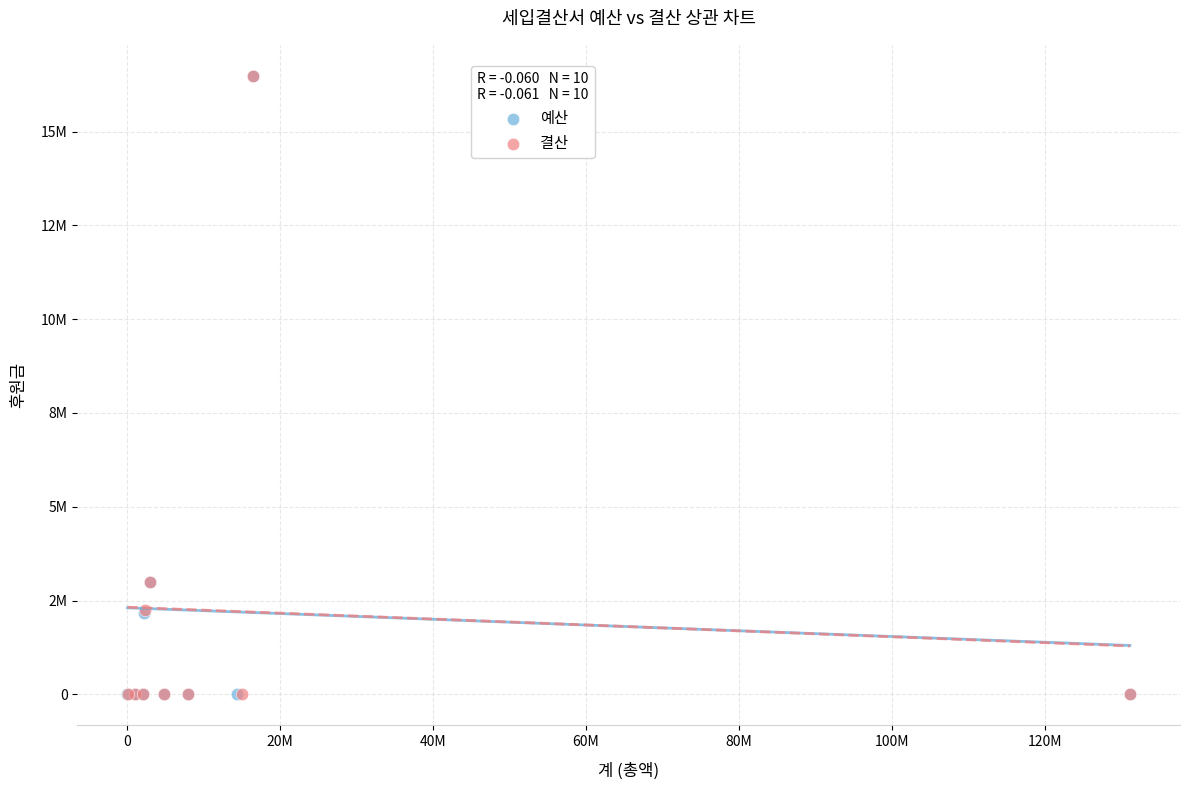

What are all the series names shown in the legend?

예산, 결산